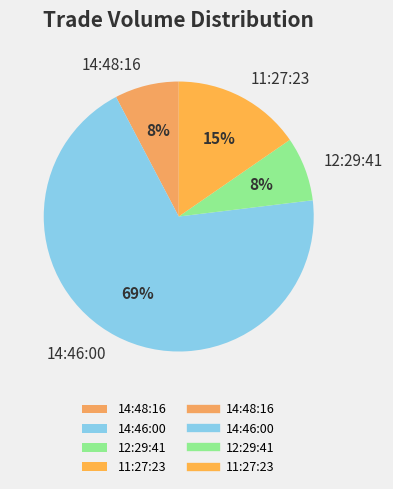

Which slice is the largest?

14:46:00